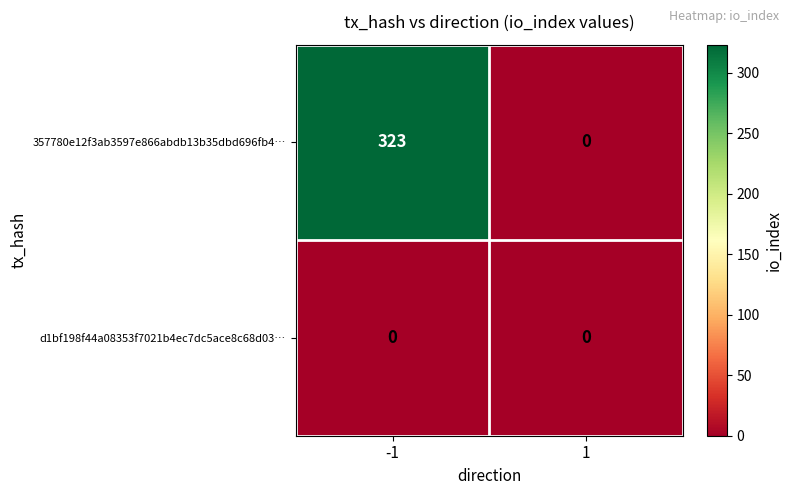

The value of 357780e12f3ab3597e866abdb13b35dbd696fb4… at -1 is 459. True or false?

False